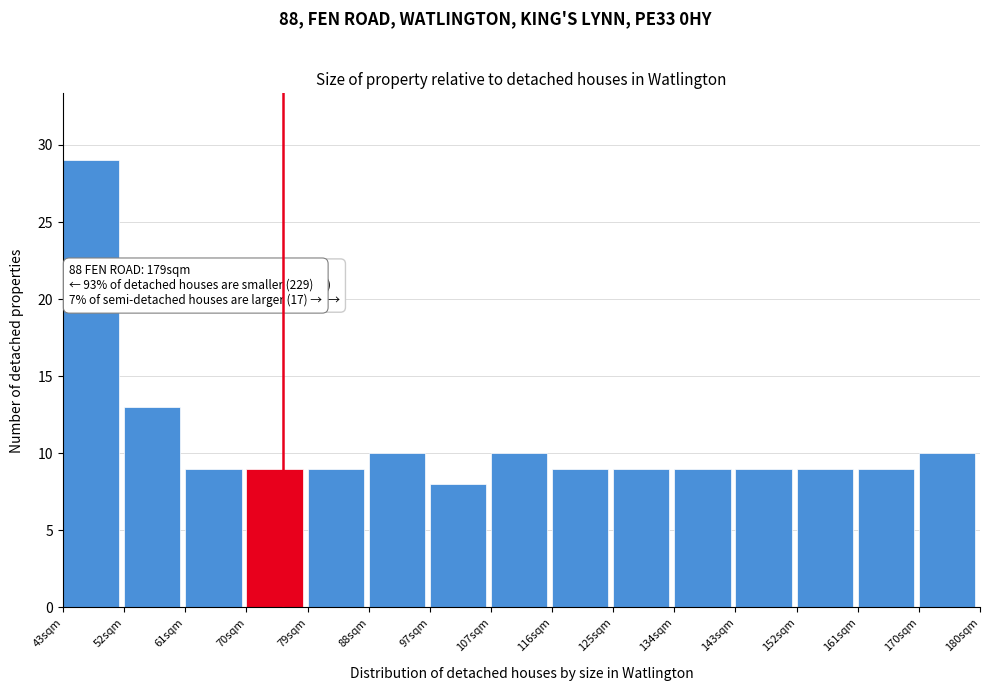

Over which range of the x-axis is the bar tallest?

43 to 52